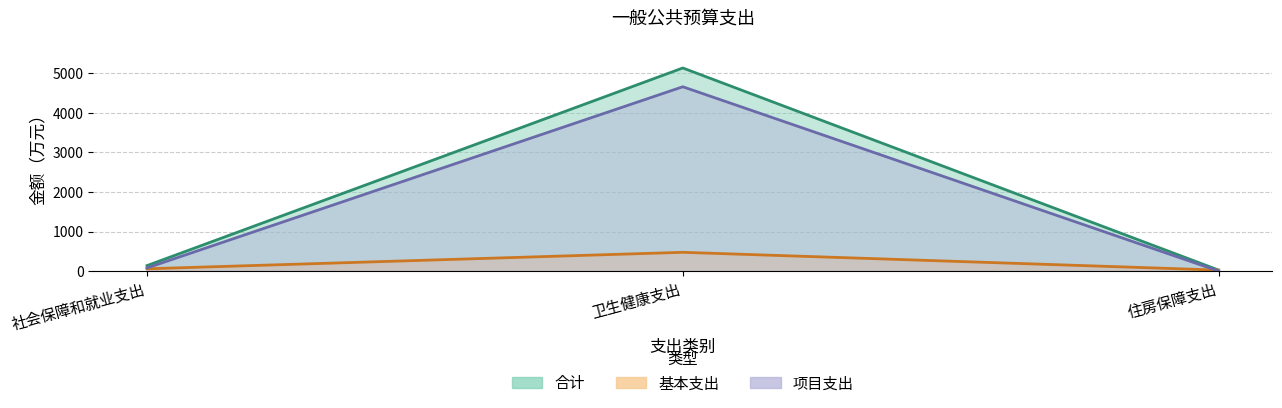

Where is 项目支出 nearest to the value 2330?

社会保障和就业支出